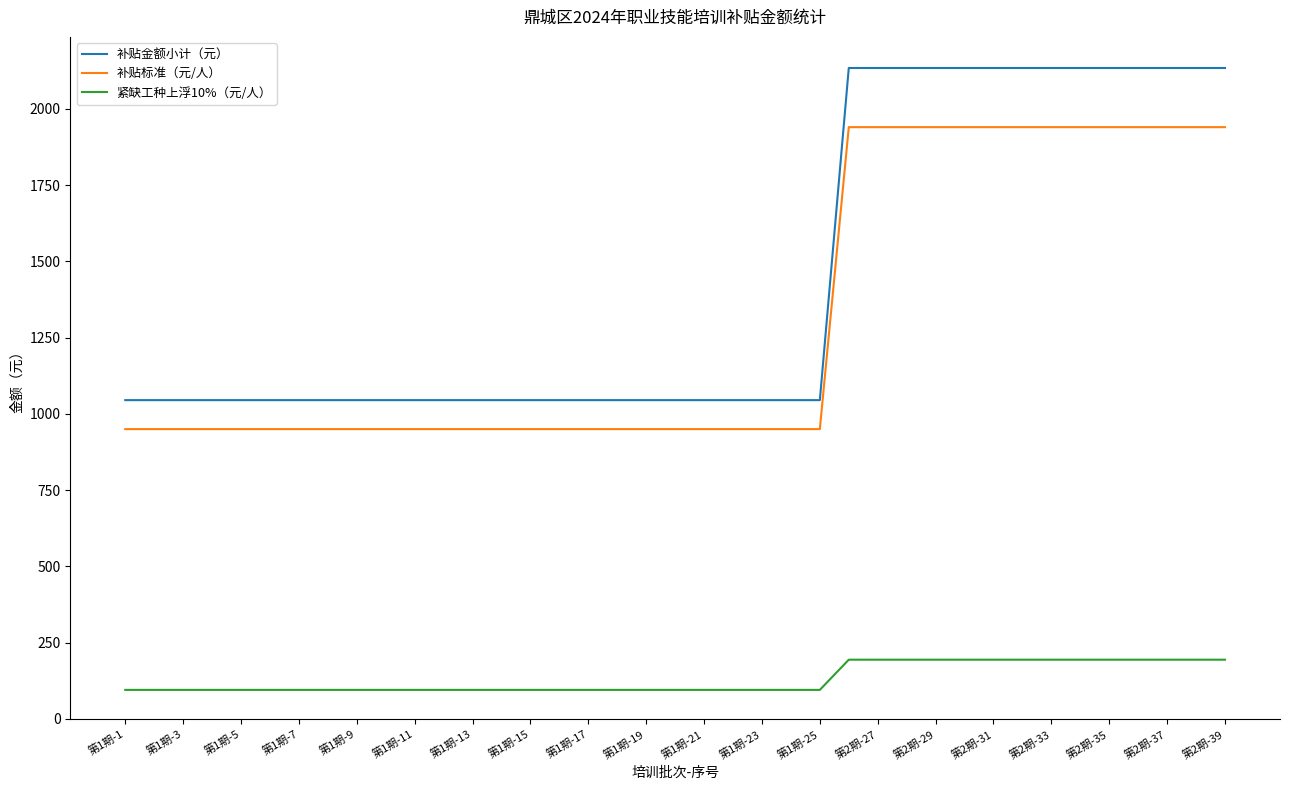

Which series has the widest spread of values?

补贴金额小计（元）